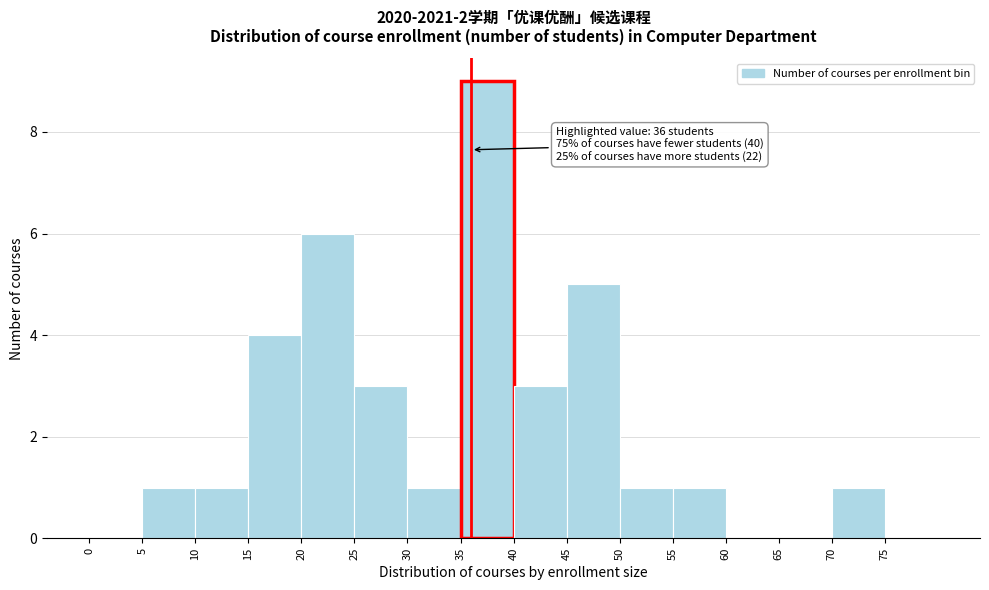

Over which range of the x-axis is the bar tallest?

35 to 40